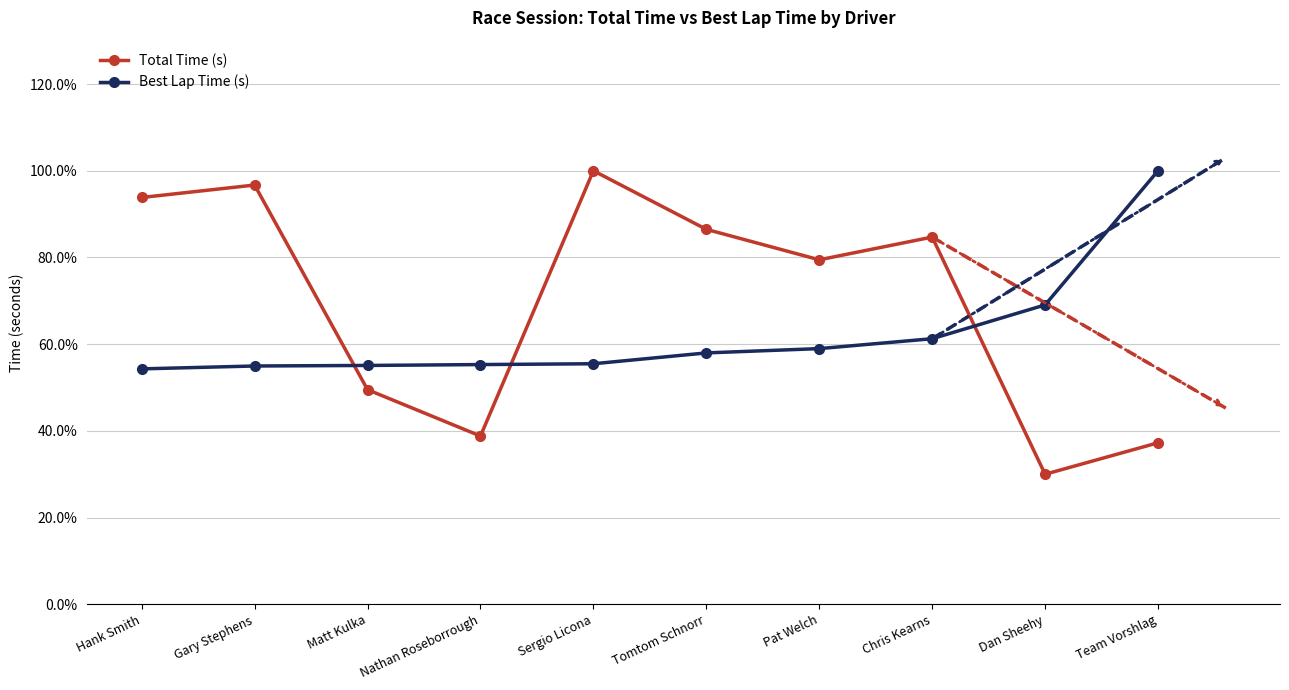

What position from the right is Pat Welch?

4